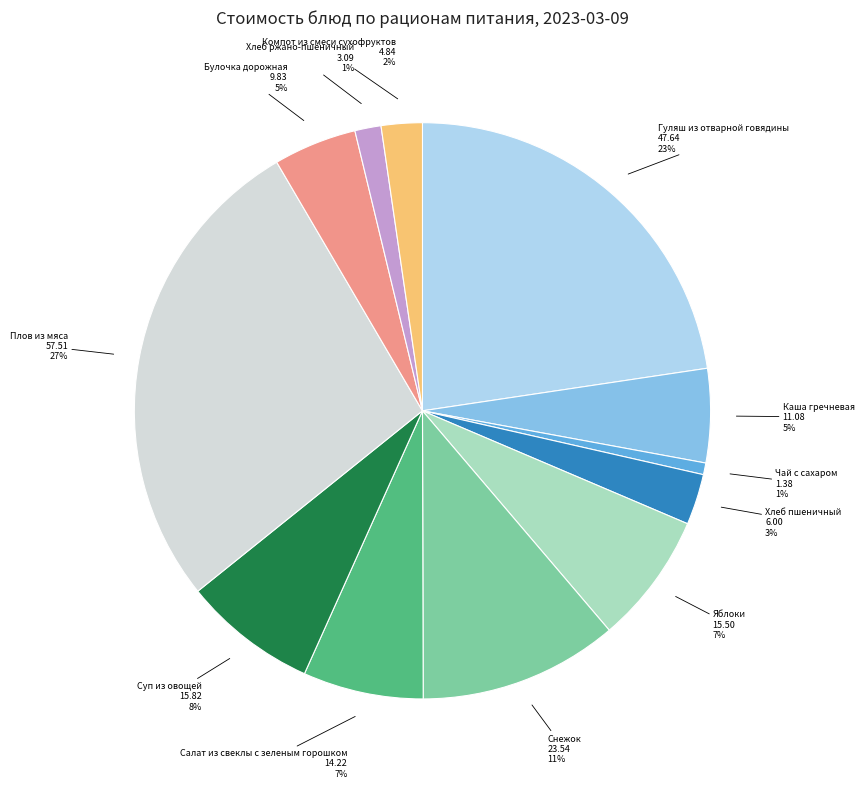

What percentage is the Каша гречневая slice, to the nearest percent?

5%